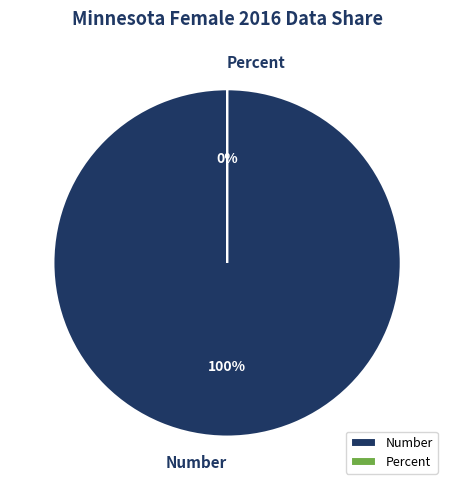

To the nearest percent, what is the difference between the largest and smallest slice percentages?

100%